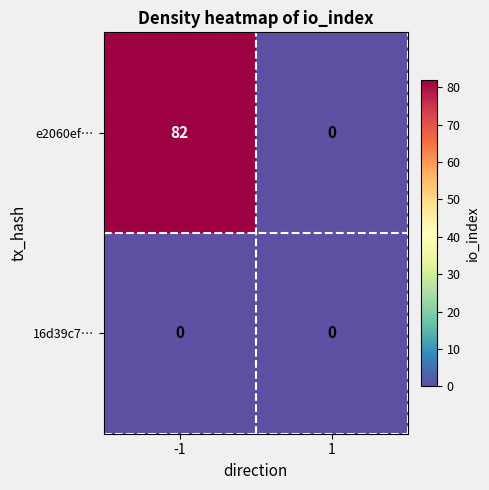

Which series changed the most between -1 and 1?

e2060ef…